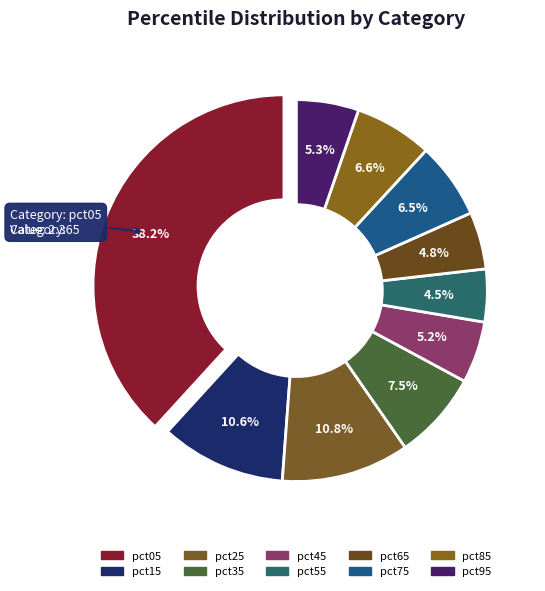

Combined, do pct85 and pct05 account for over 50%?

No